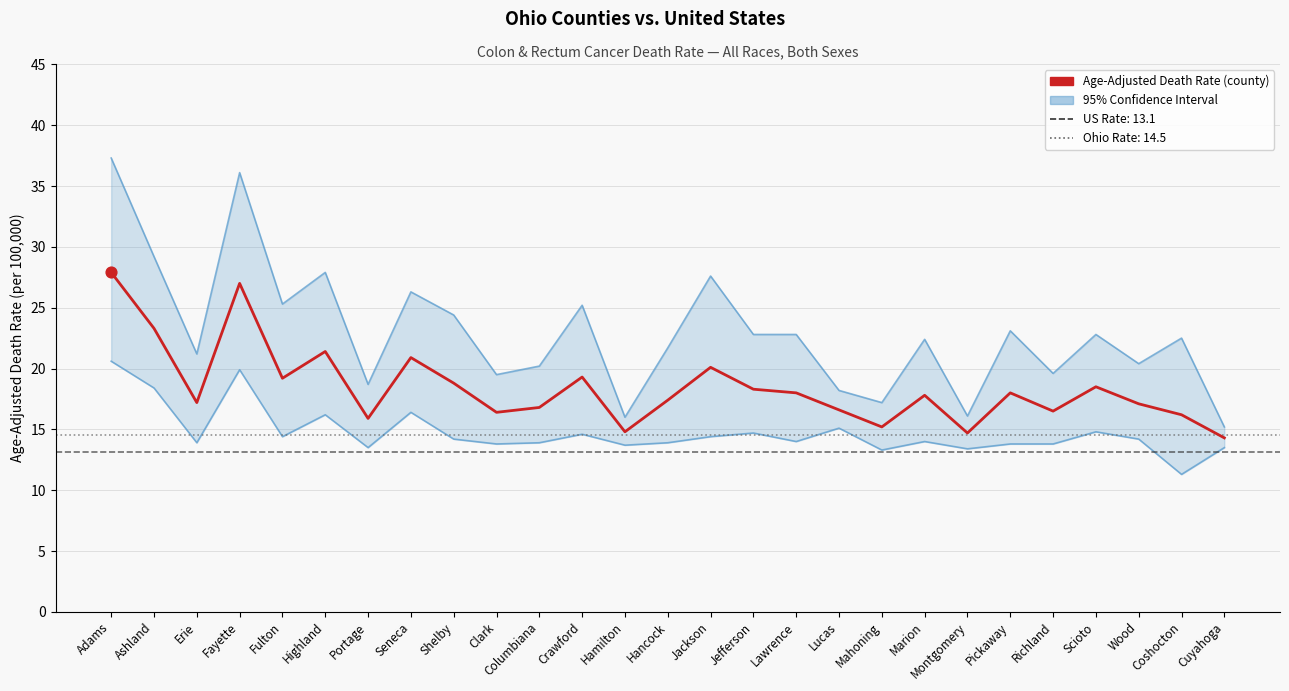

What is the total value across all series at Richland?

49.9